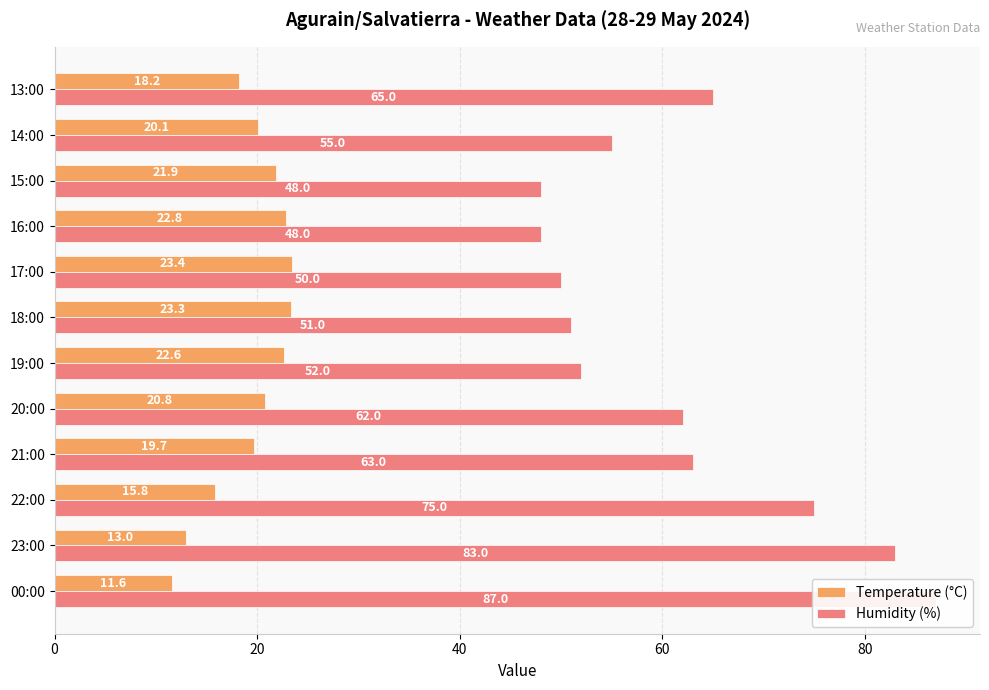

Count the number of data series in this chart.

2